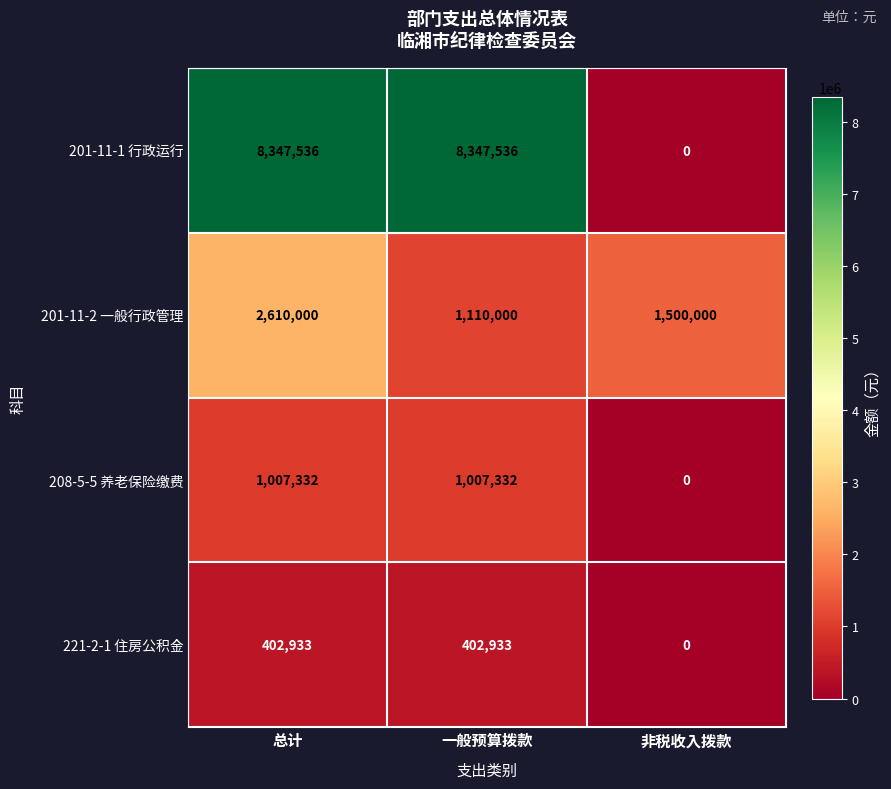

Is it true that 208-5-5 养老保险缴费 equals 1007332 at 一般预算拨款?

True